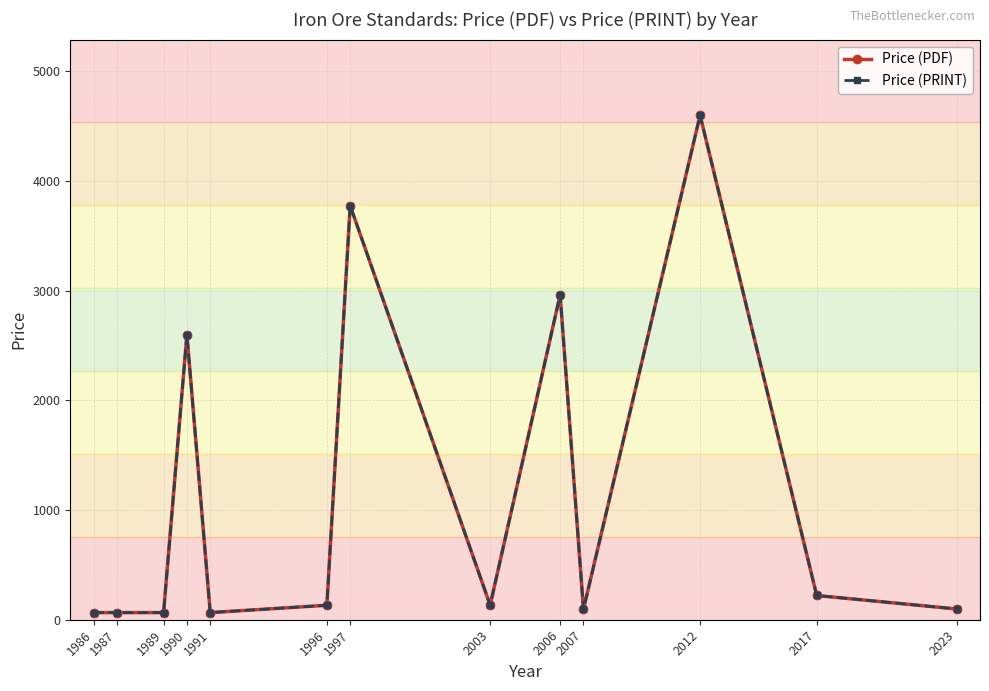

True or false: Price (PDF) has a value of 132.0 at 2003.

True